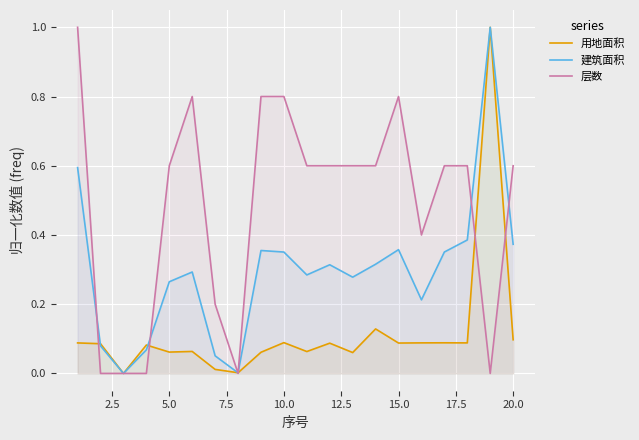

True or false: 层数 has a value of 1.2 at 15.0.

False